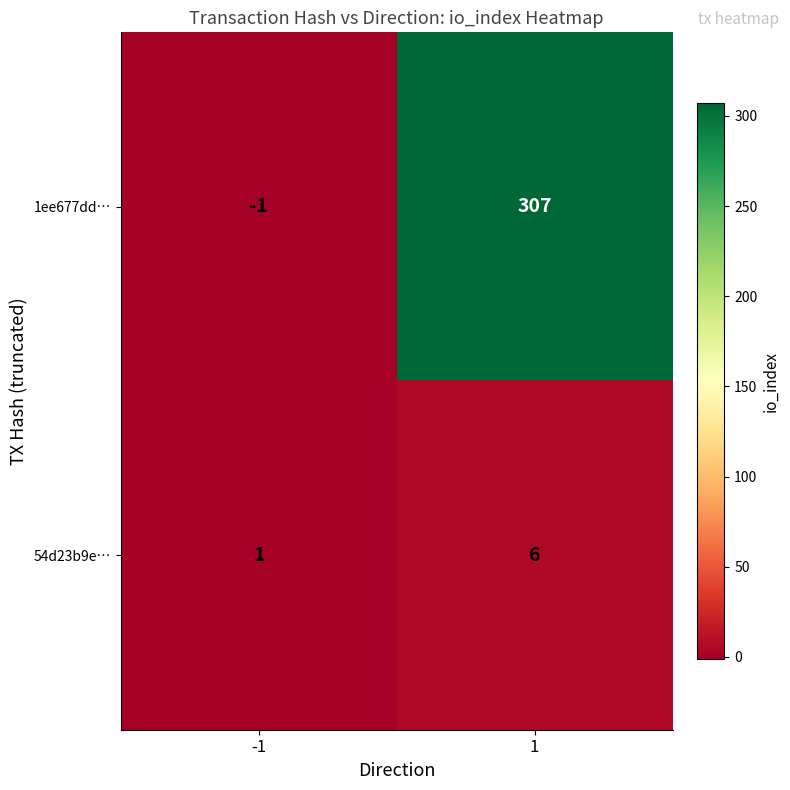

Is the value of 54d23b9e… at 1 greater than the value of 1ee677dd… at -1?

Yes